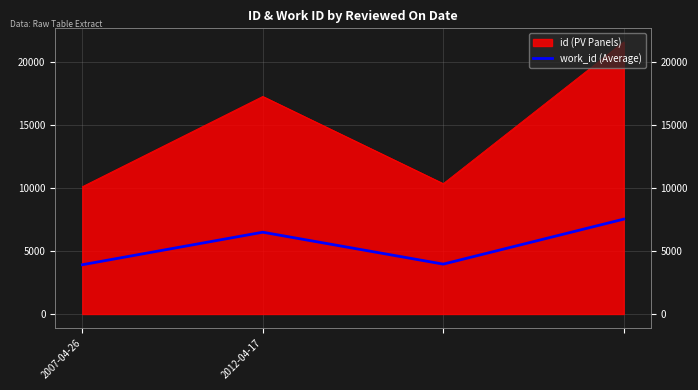

True or false: the data shows 10579 at 2012-04-17.

False